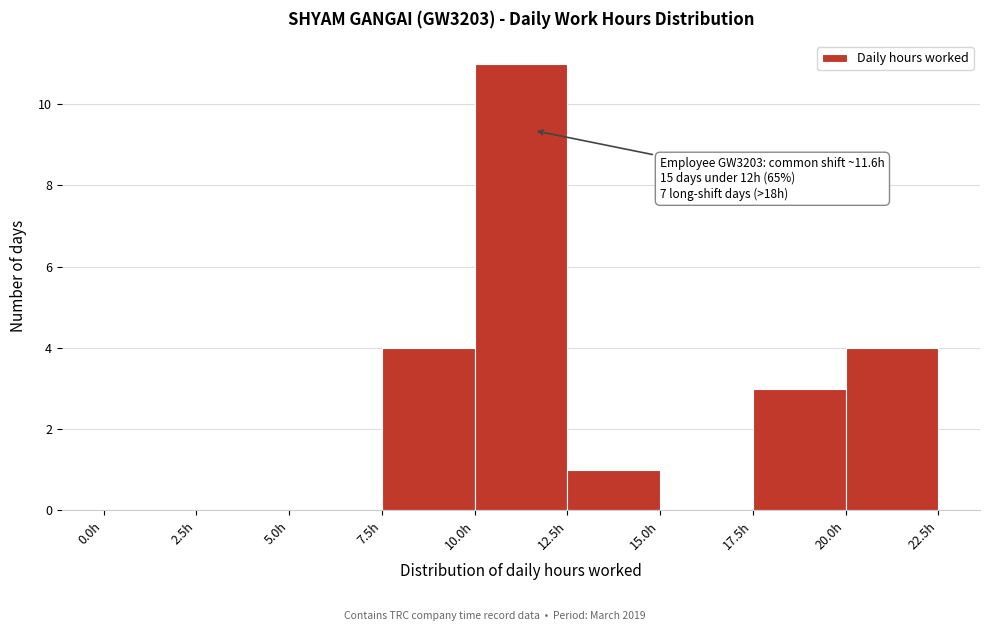

Which range on the x-axis has the tallest bar?

10.0 to 12.5